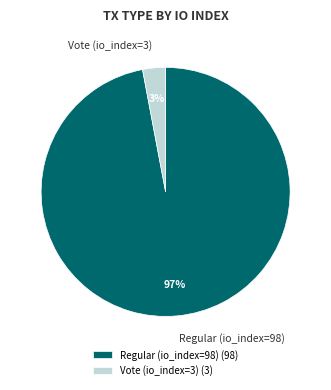

Between Regular (io_index=98) and Vote (io_index=3), which is larger?

Regular (io_index=98)